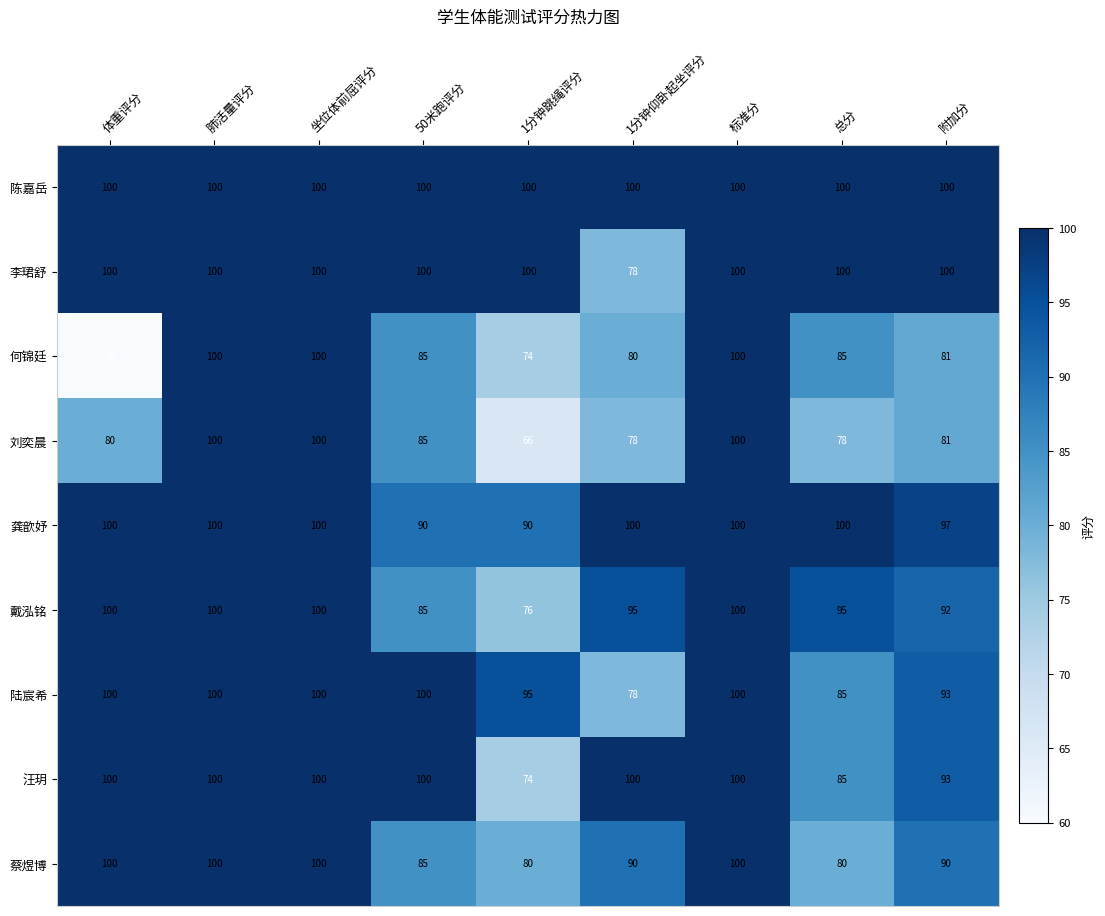

What is the minimum value shown in the chart?

60